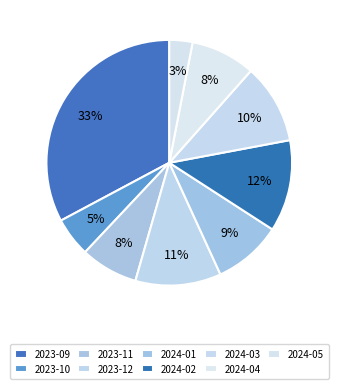

To the nearest percent, what is the difference between the largest and smallest slice percentages?

30%